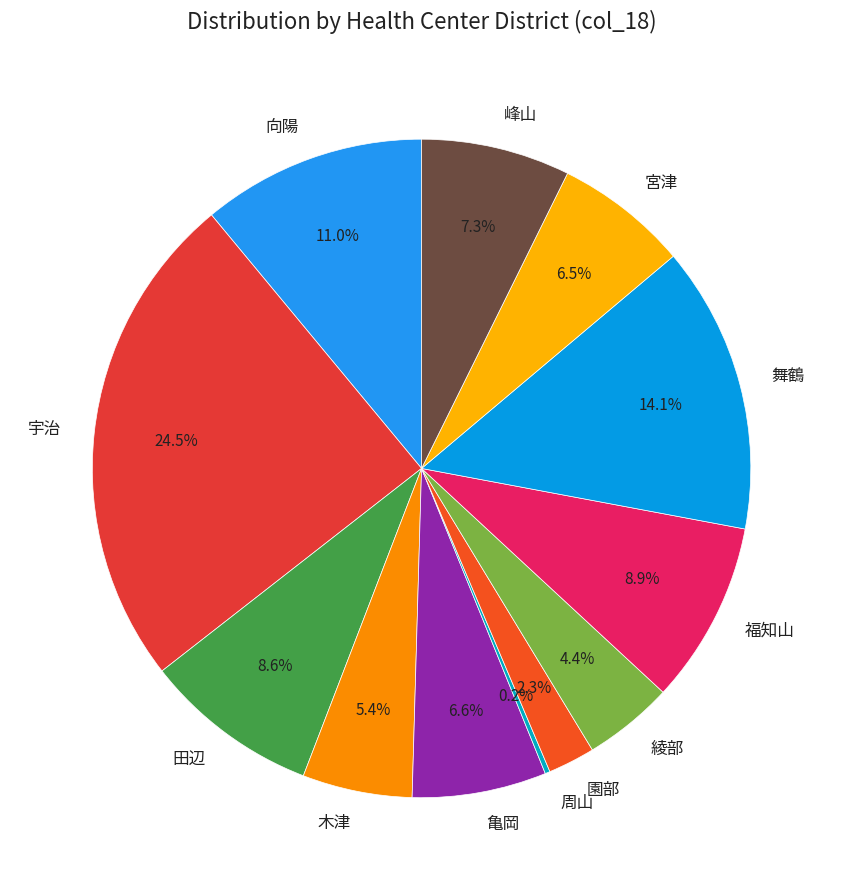

To the nearest percent, what percentage of the pie is 木津?

5%